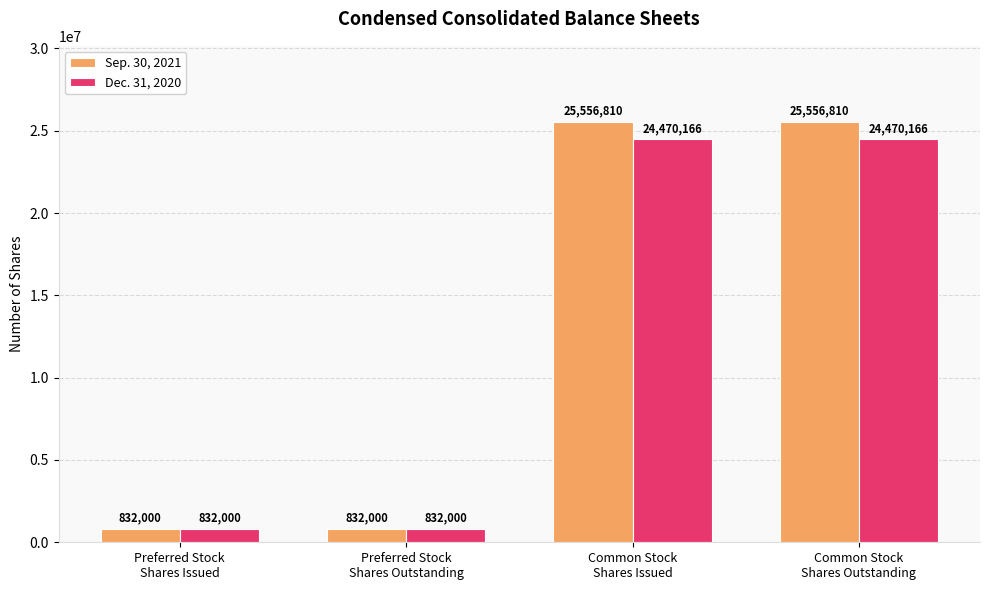

How many values in the Sep. 30, 2021 series are below 25556810?

2